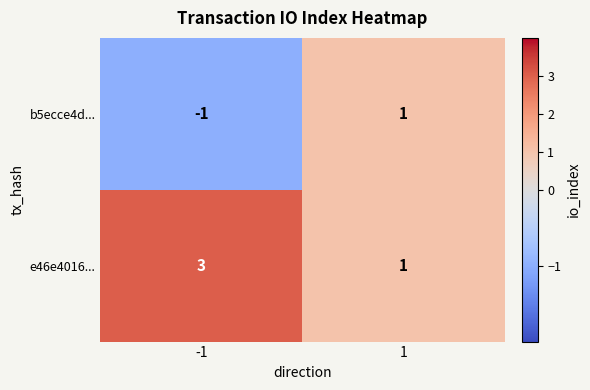

What is the spread (max minus min) of values at -1?

4